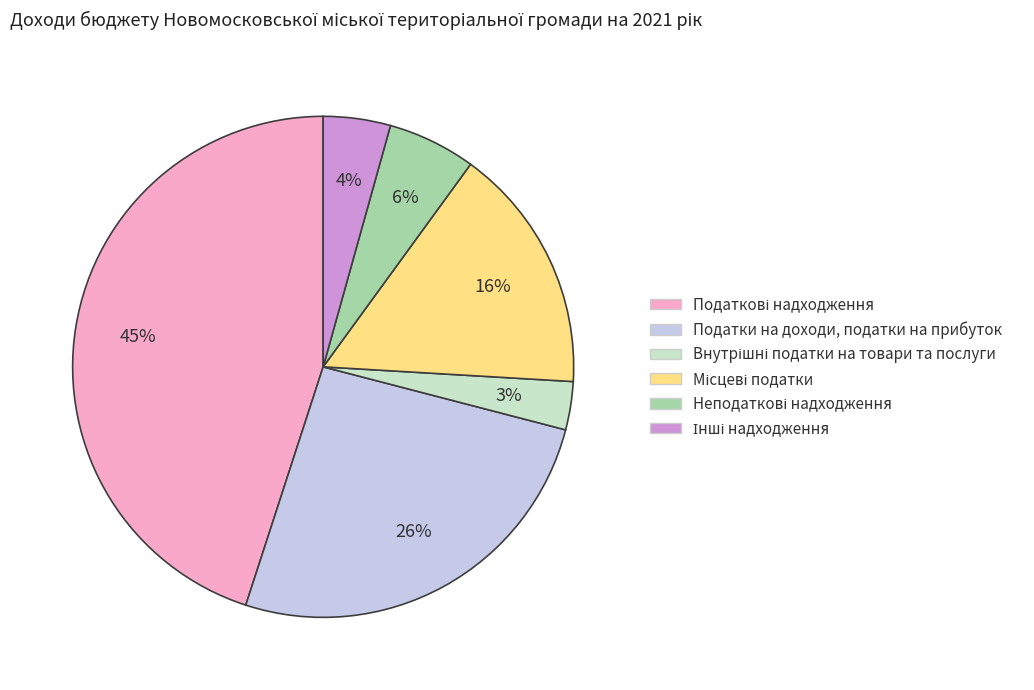

How many slices are in this pie chart?

6